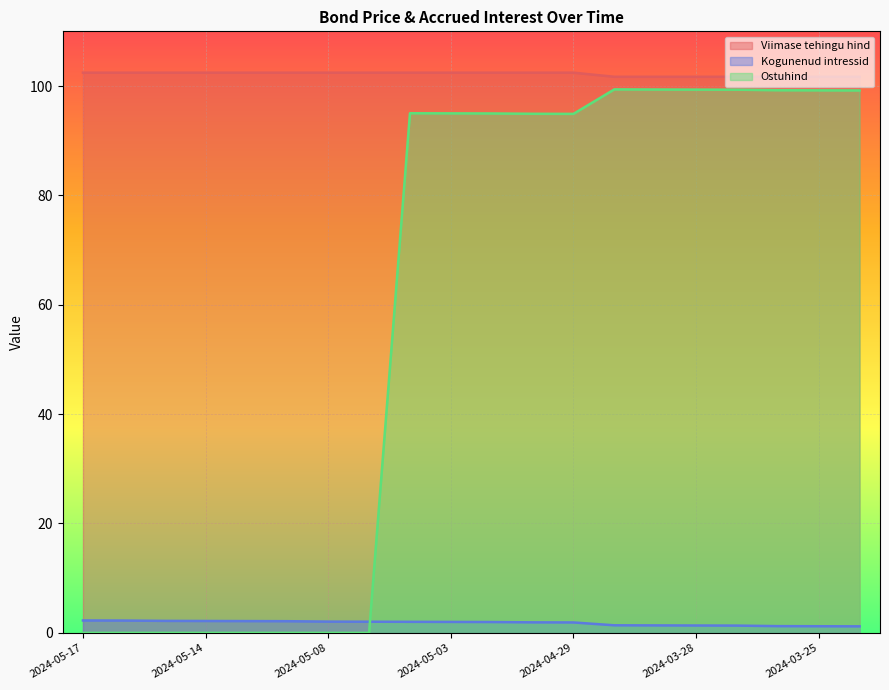

At how many categories does at least one series exceed 47?

20